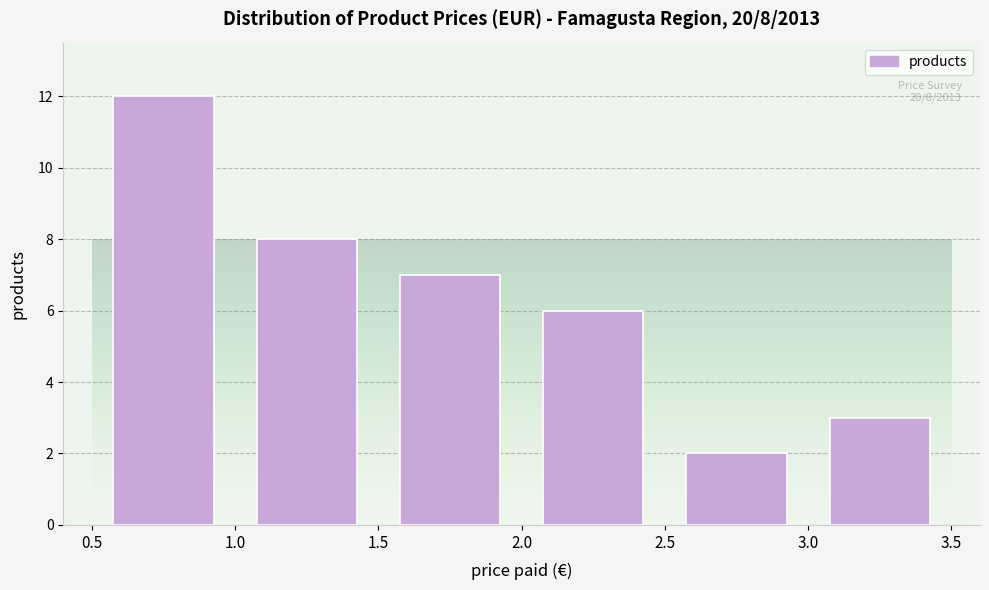

Which range on the x-axis has the tallest bar?

0.5 to 1.0